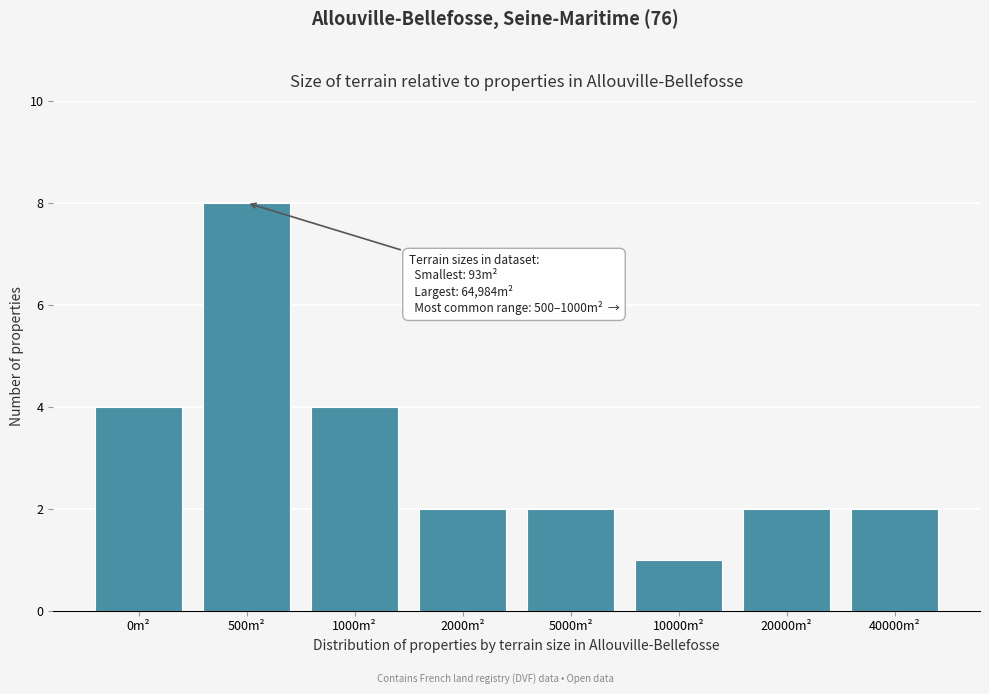

Reading left to right, what are all the values shown in this chart?

4	8	4	2	2	1	2	2